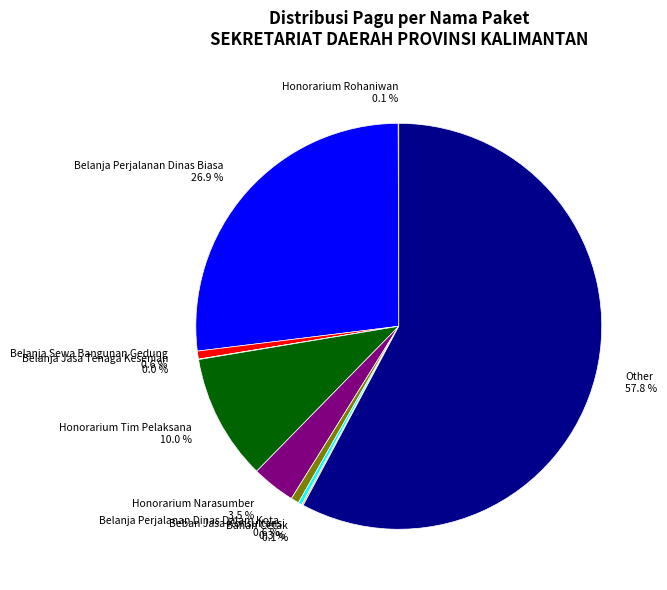

Which has a higher value, Belanja Sewa Bangunan Gedung 0.6 % or Honorarium Narasumber 3.5 %?

Honorarium Narasumber 3.5 %